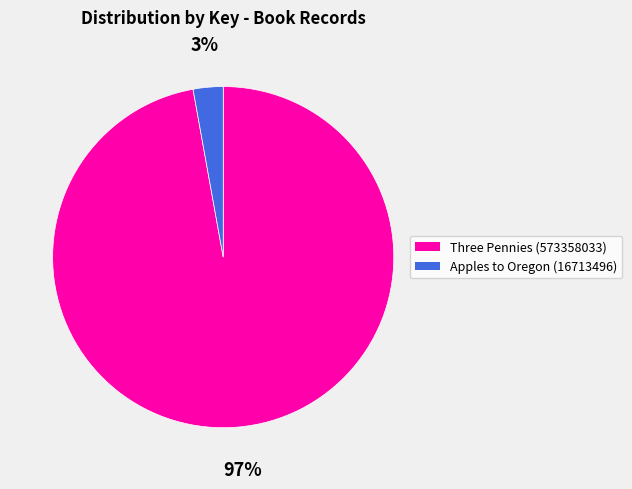

Combined, do Apples to Oregon (16713496) and Three Pennies (573358033) account for over 50%?

Yes